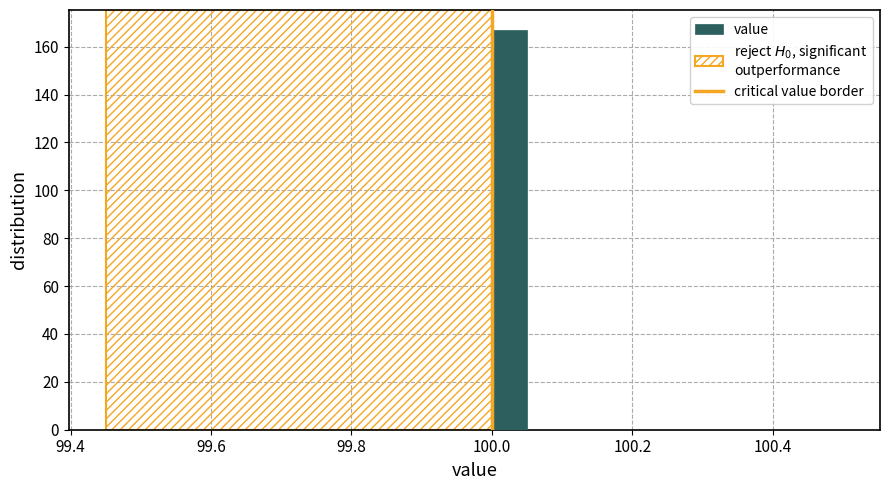

Around what value on the x-axis is the tallest bar? Give the approximate position of its centre, as read against the axis.

100.02